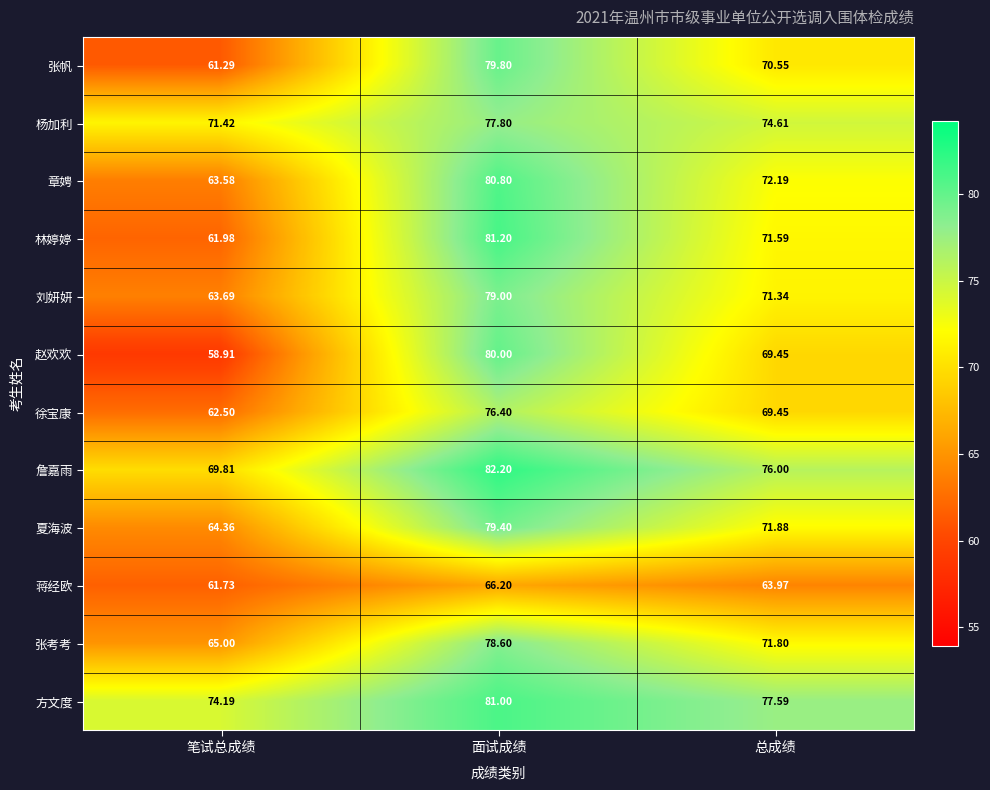

Which series has the largest range (max minus min)?

赵欢欢